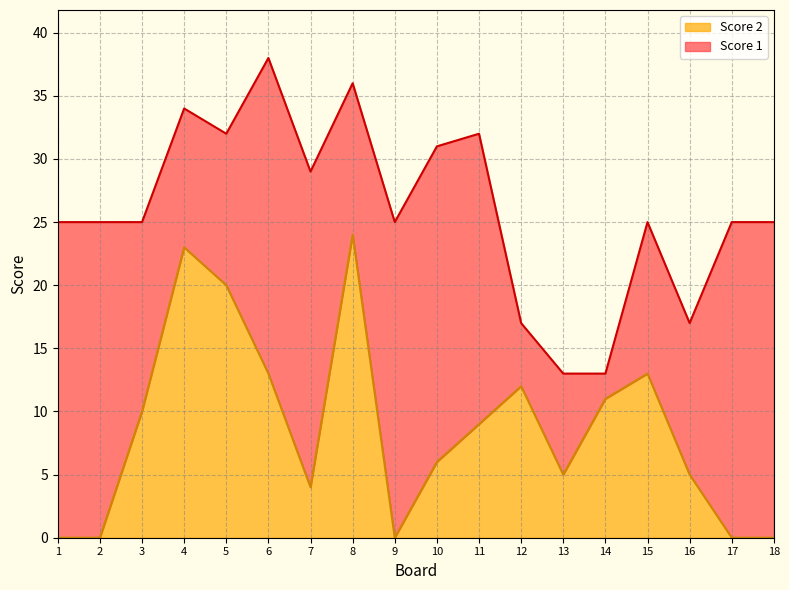

At which category does the chart reach its peak across all series?

8